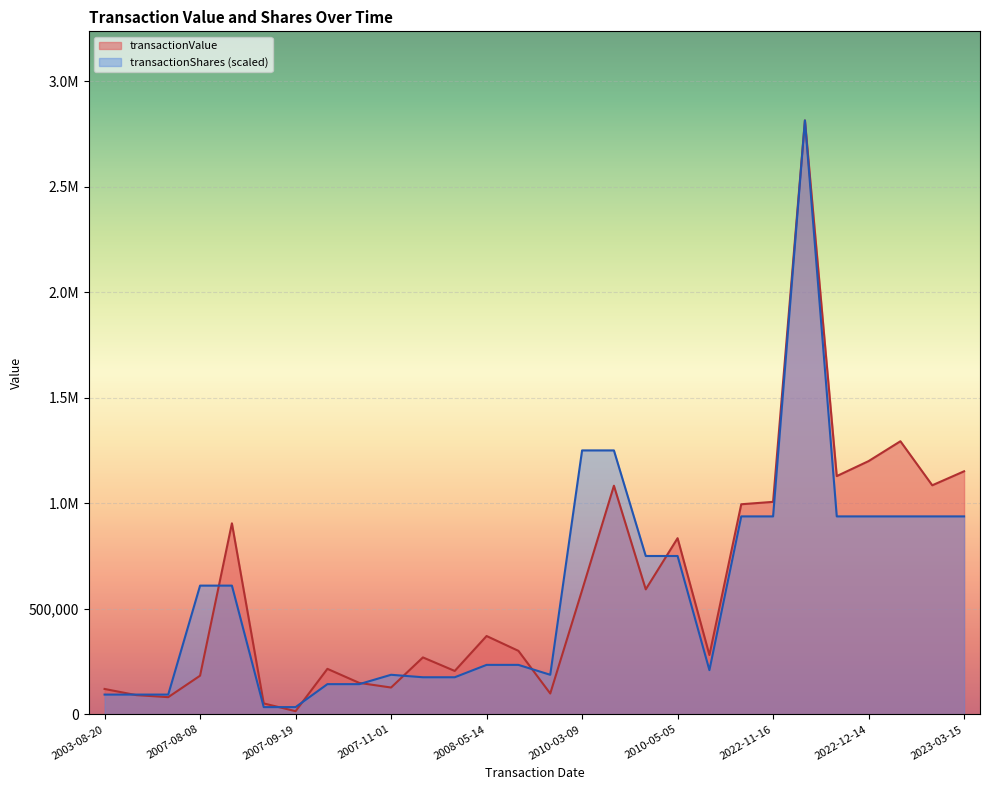

At which category is the sum across all series the highest?

2022-08-03